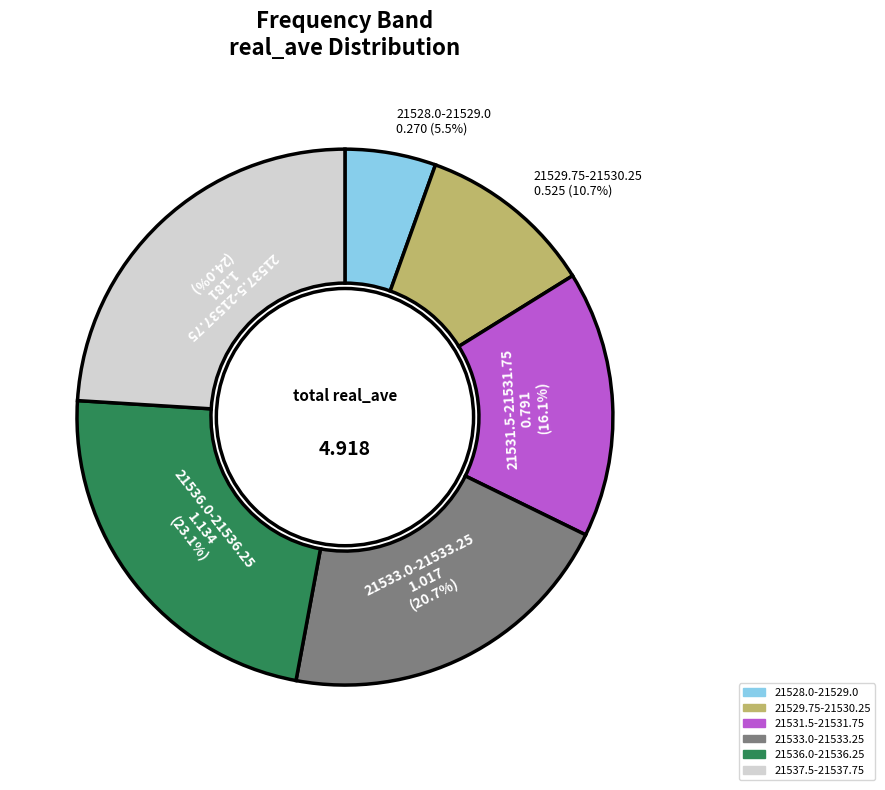

Which has a higher value, 21529.75-21530.25 or 21537.5-21537.75?

21537.5-21537.75